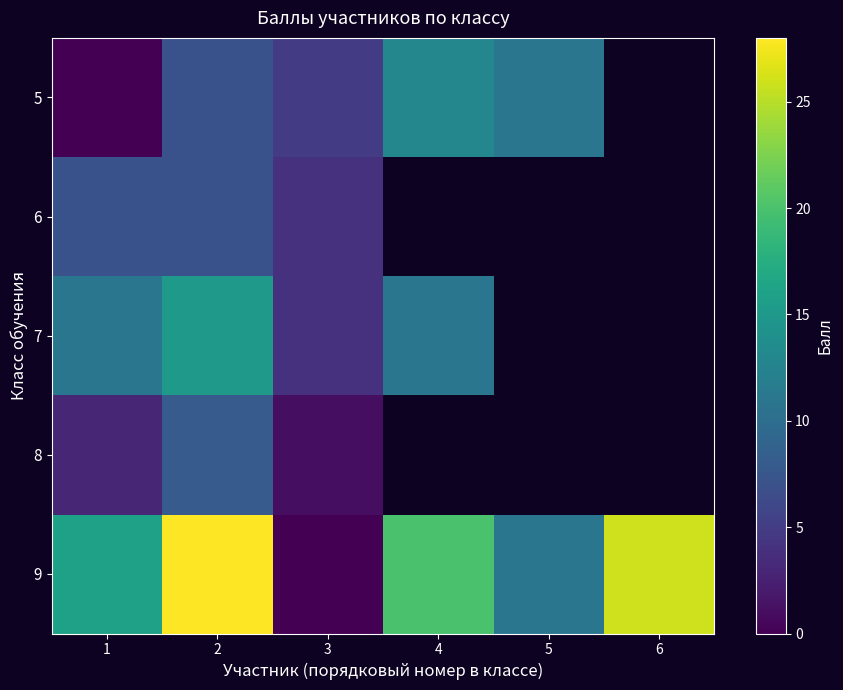

What is the difference between the maximum and minimum values in the 6 series?

3.0